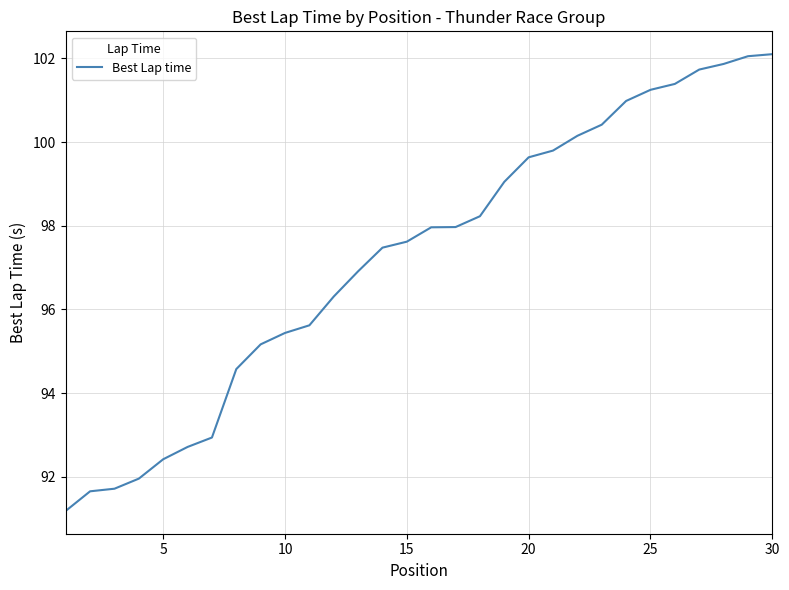

What is the minimum value shown in the chart?

91.2